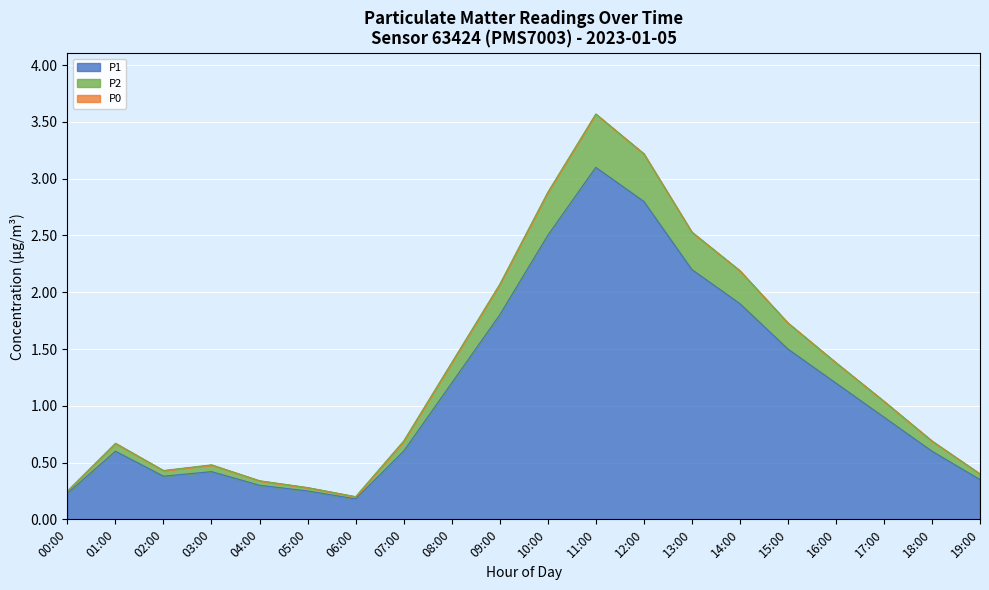

What is the label of the 4th point from the right?

16:00